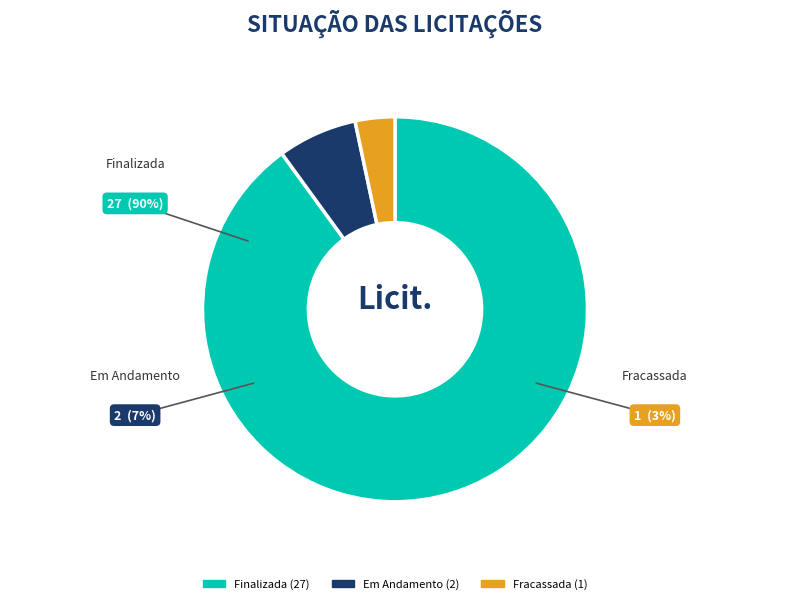

What is the total percentage of Finalizada and Em Andamento?

96.7%